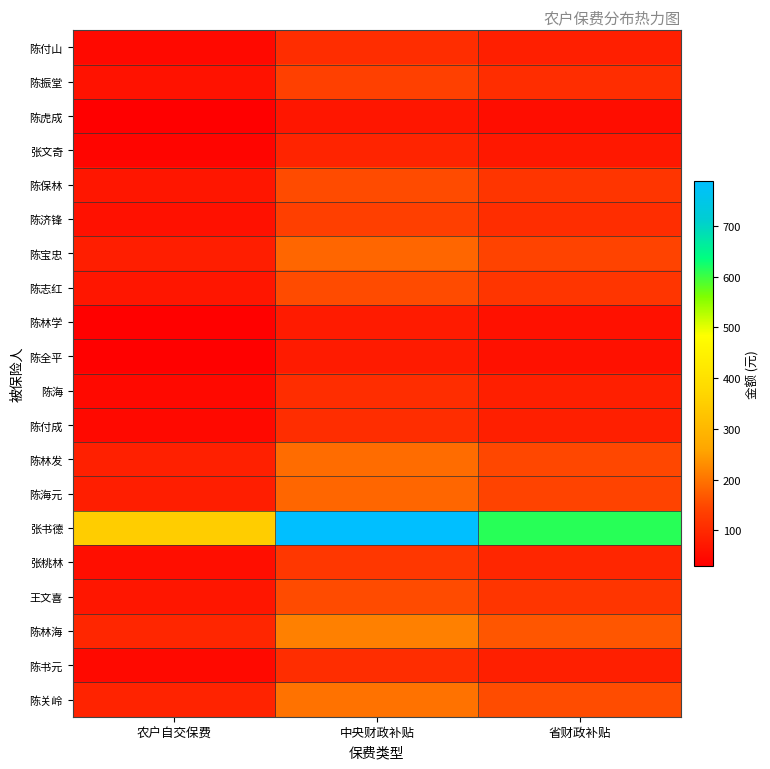

Reading left to right, list all the values displayed in this chart.

陈付山: 农户自交保费=47.6	中央财政补贴=107.1	省财政补贴=83.3
陈振堂: 农户自交保费=61.2	中央财政补贴=137.7	省财政补贴=107.1
陈虎成: 农户自交保费=30.6	中央财政补贴=68.8	省财政补贴=53.5
张文奇: 农户自交保费=40.8	中央财政补贴=91.8	省财政补贴=71.4
陈保林: 农户自交保费=68.0	中央财政补贴=153.0	省财政补贴=119.0
陈济锋: 农户自交保费=59.8	中央财政补贴=134.6	省财政补贴=104.7
陈宝忠: 农户自交保费=81.6	中央财政补贴=183.6	省财政补贴=142.8
陈志红: 农户自交保费=68.0	中央财政补贴=153.0	省财政补贴=119.0
陈林学: 农户自交保费=34.0	中央财政补贴=76.5	省财政补贴=59.5
陈全平: 农户自交保费=34.0	中央财政补贴=76.5	省财政补贴=59.5
陈海: 农户自交保费=47.6	中央财政补贴=107.1	省财政补贴=83.3
陈付成: 农户自交保费=47.6	中央财政补贴=107.1	省财政补贴=83.3
陈林发: 农户自交保费=85.0	中央财政补贴=191.2	省财政补贴=148.8
陈海元: 农户自交保费=81.6	中央财政补贴=183.6	省财政补贴=142.8
张书德: 农户自交保费=350.2	中央财政补贴=788.0	省财政补贴=612.9
张桃林: 农户自交保费=54.4	中央财政补贴=122.4	省财政补贴=95.2
王文喜: 农户自交保费=68.0	中央财政补贴=153.0	省财政补贴=119.0
陈林海: 农户自交保费=95.2	中央财政补贴=214.2	省财政补贴=166.6
陈书元: 农户自交保费=47.6	中央财政补贴=107.1	省财政补贴=83.3
陈关岭: 农户自交保费=88.4	中央财政补贴=198.9	省财政补贴=154.7